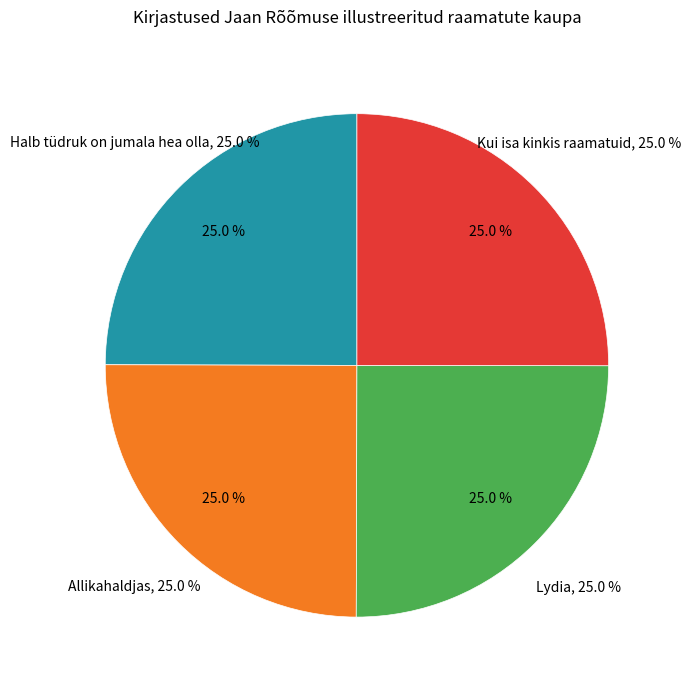

The Halb tüdruk on jumala hea olla slice represents 25% of the pie. True or false?

True